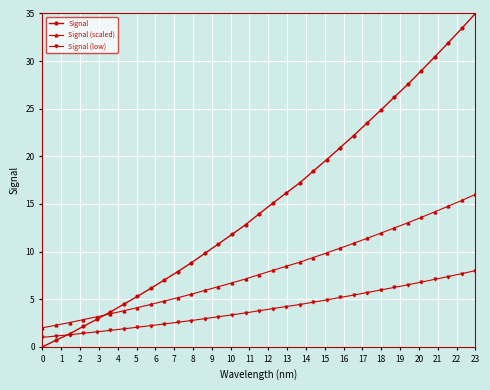

What is the lowest value of the Signal (low) series?

1.0